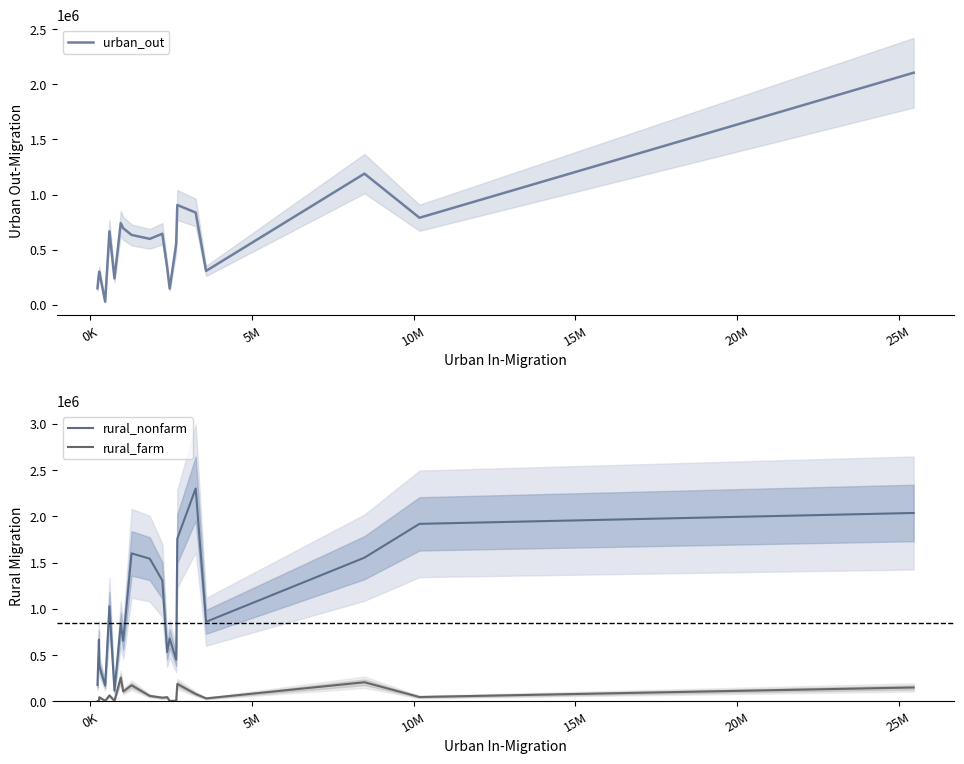

Is this an area chart (filled region under the line)?

No